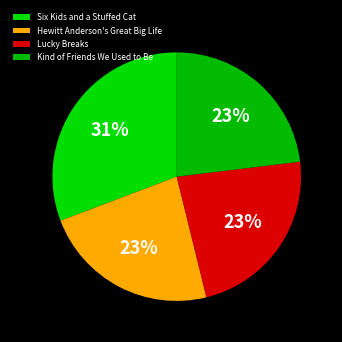

Combined, do Kind of Friends We Used to Be and Six Kids and a Stuffed Cat account for over 50%?

Yes